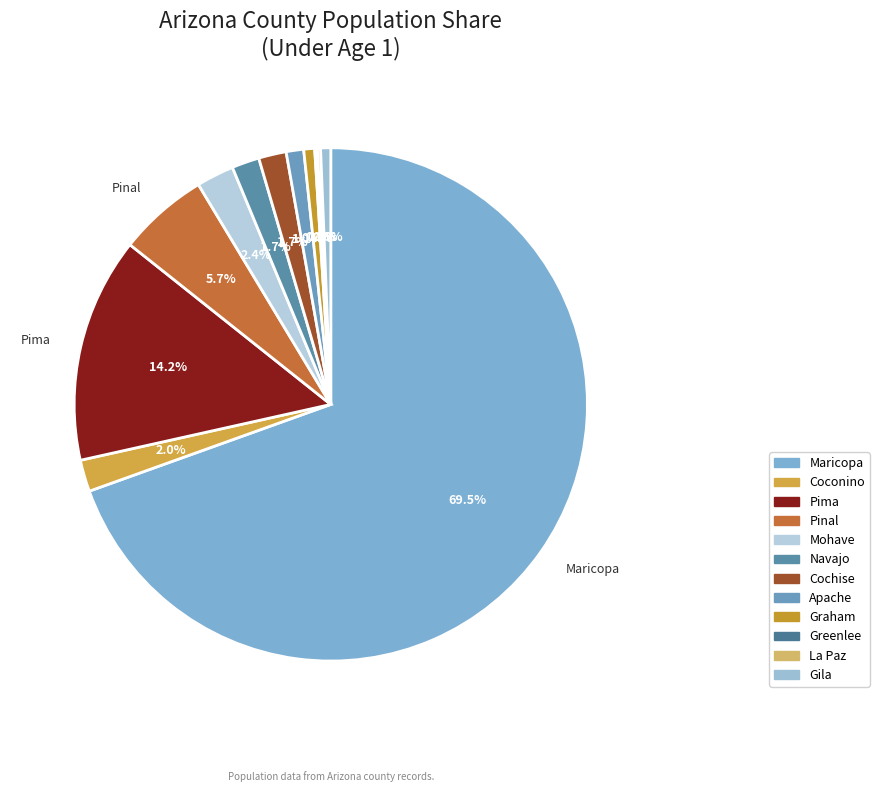

The Maricopa slice represents 70% of the pie. True or false?

True